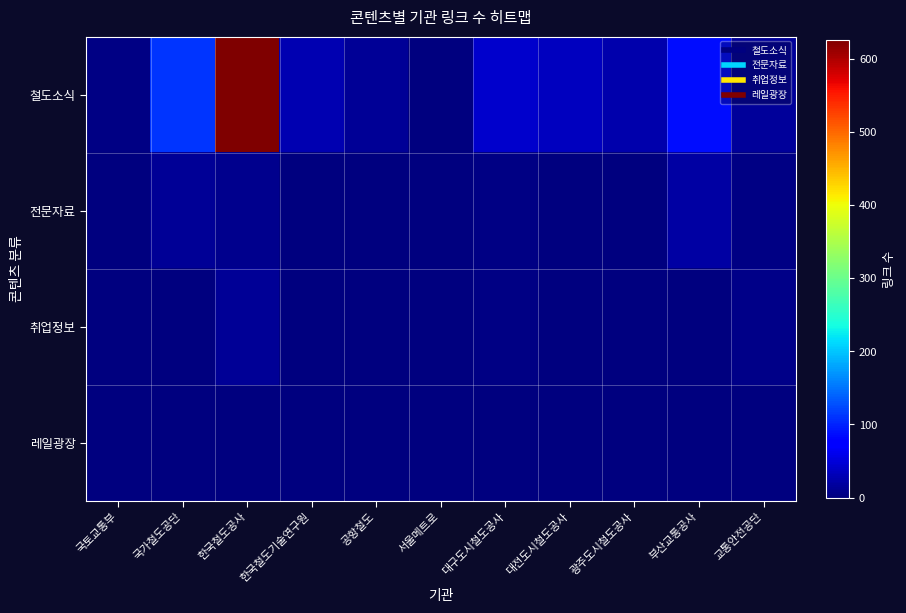

Reading left to right, what are all the values shown in this chart?

철도소식: 국토교통부=4	국가철도공단=112	한국철도공사=626	한국철도기술연구원=28	공항철도=13	서울메트로=0	대구도시철도공사=44	대전도시철도공사=36	광주도시철도공사=25	부산교통공사=88	교통안전공단=15
전문자료: 국토교통부=0	국가철도공단=14	한국철도공사=9	한국철도기술연구원=0	공항철도=0	서울메트로=0	대구도시철도공사=3	대전도시철도공사=0	광주도시철도공사=2	부산교통공사=21	교통안전공단=4
취업정보: 국토교통부=2	국가철도공단=1	한국철도공사=13	한국철도기술연구원=0	공항철도=0	서울메트로=0	대구도시철도공사=3	대전도시철도공사=0	광주도시철도공사=0	부산교통공사=0	교통안전공단=6
레일광장: 국토교통부=0	국가철도공단=0	한국철도공사=0	한국철도기술연구원=0	공항철도=0	서울메트로=0	대구도시철도공사=0	대전도시철도공사=0	광주도시철도공사=0	부산교통공사=0	교통안전공단=0